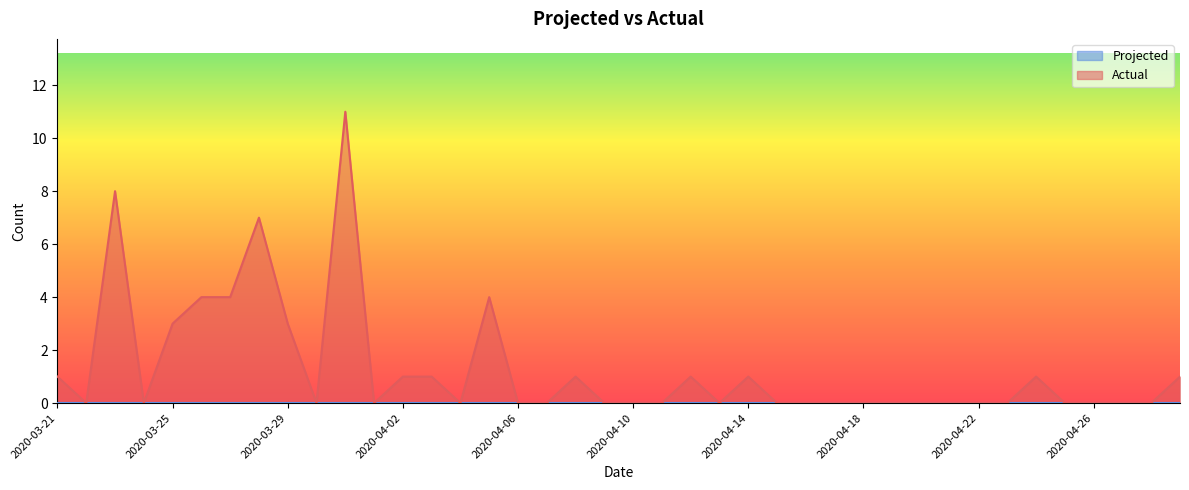

Count the number of data series in this chart.

2